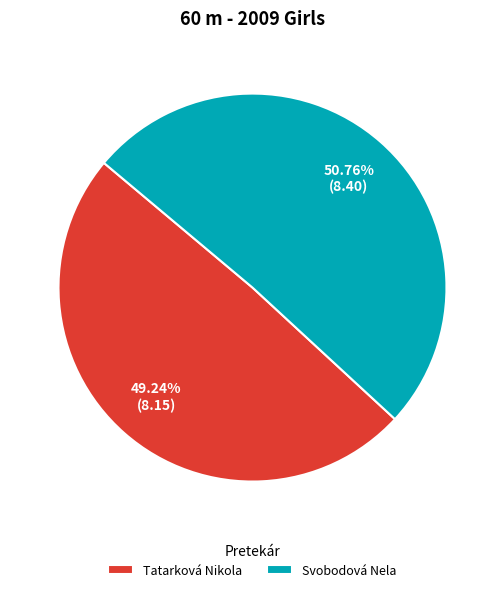

To the nearest percent, what percentage of the pie is Svobodová Nela?

51%